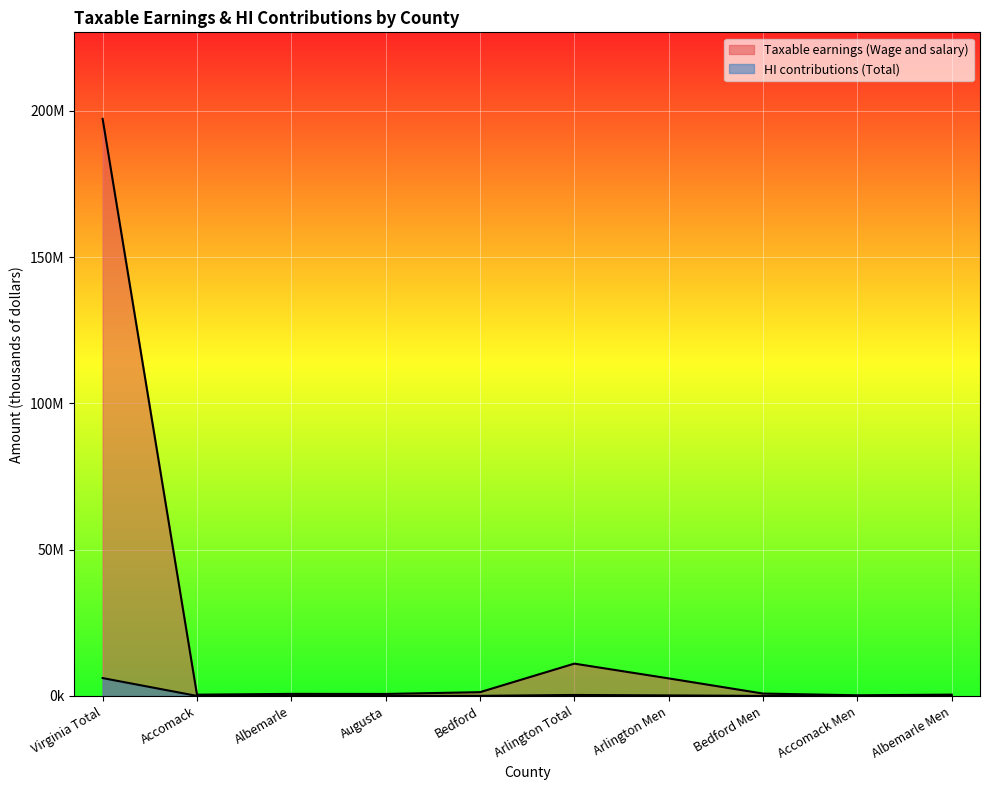

Does the chart display data point markers on the line(s)?

No